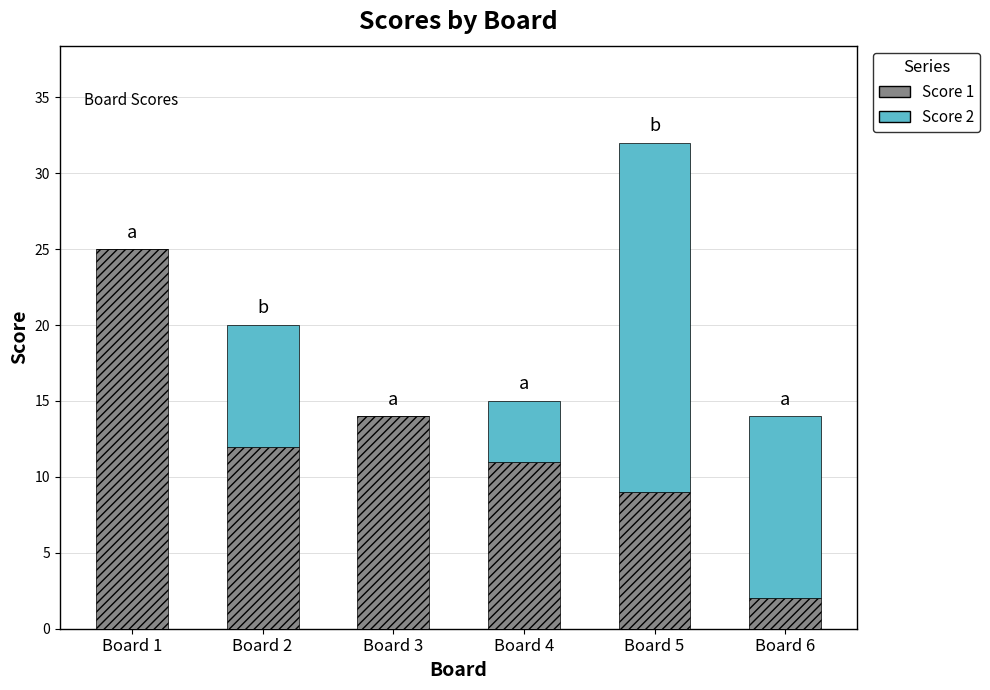

Reading left to right, what are the values for Score 1?

Board 1=25	Board 2=12	Board 3=14	Board 4=11	Board 5=9	Board 6=2